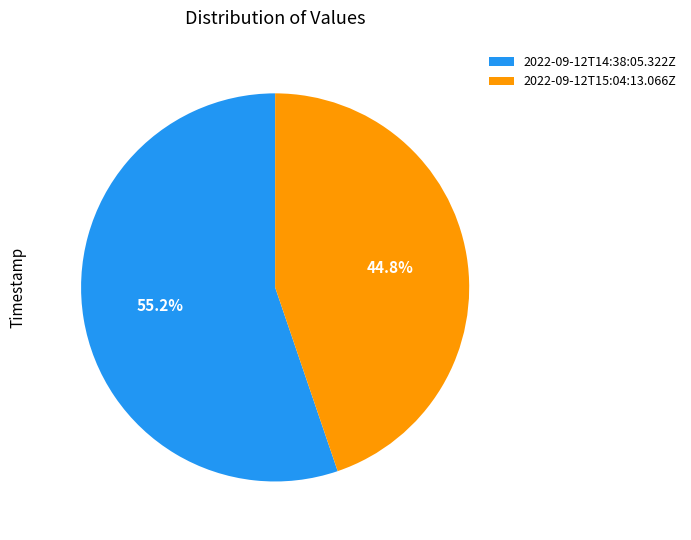

Approximately how many times larger is the value at 2022-09-12T14:38:05.322Z compared to 2022-09-12T15:04:13.066Z?

1.2